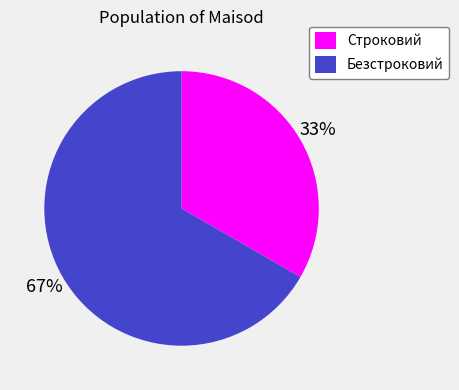

To the nearest percent, what is the average slice percentage?

50%